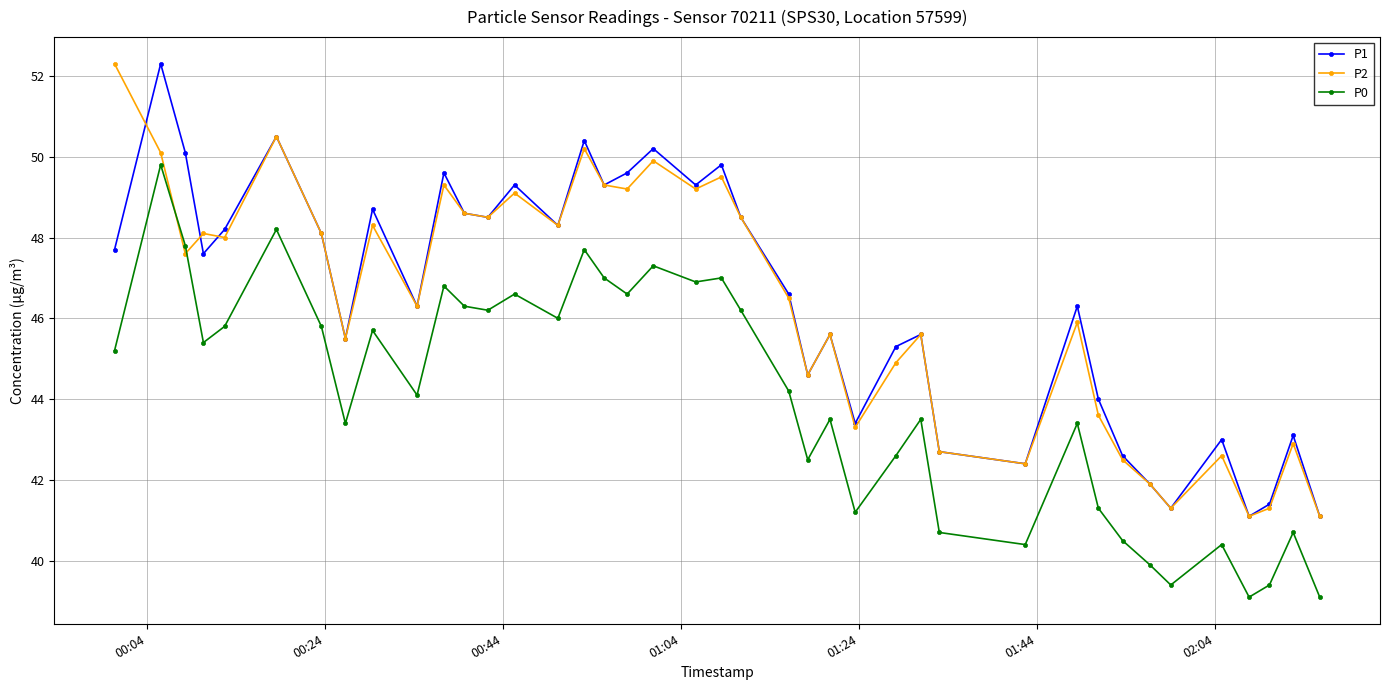

True or false: P1 and P0 cross at least once.

False